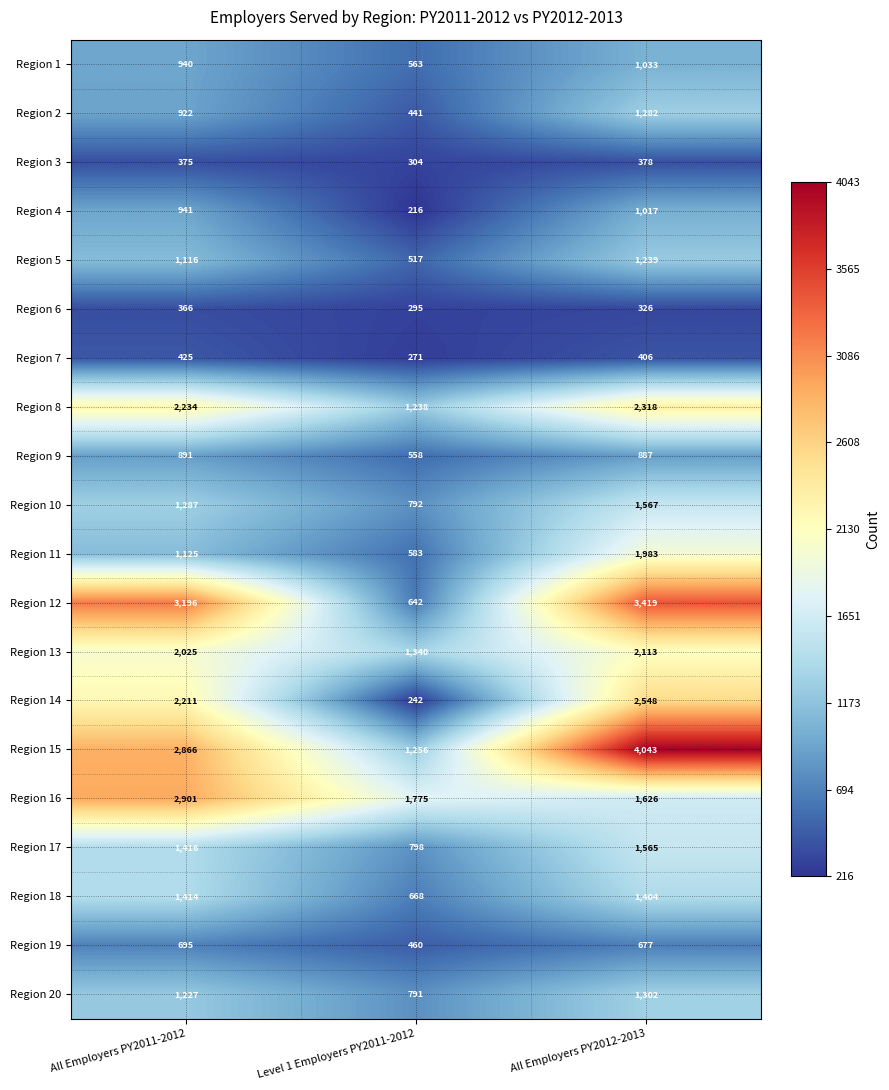

The value of Region 4 at All Employers PY2011-2012 is 223. True or false?

False